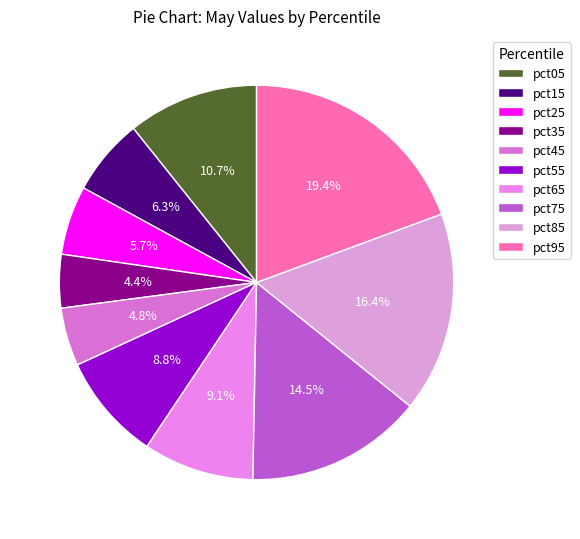

The pct35 slice represents 1% of the pie. True or false?

False